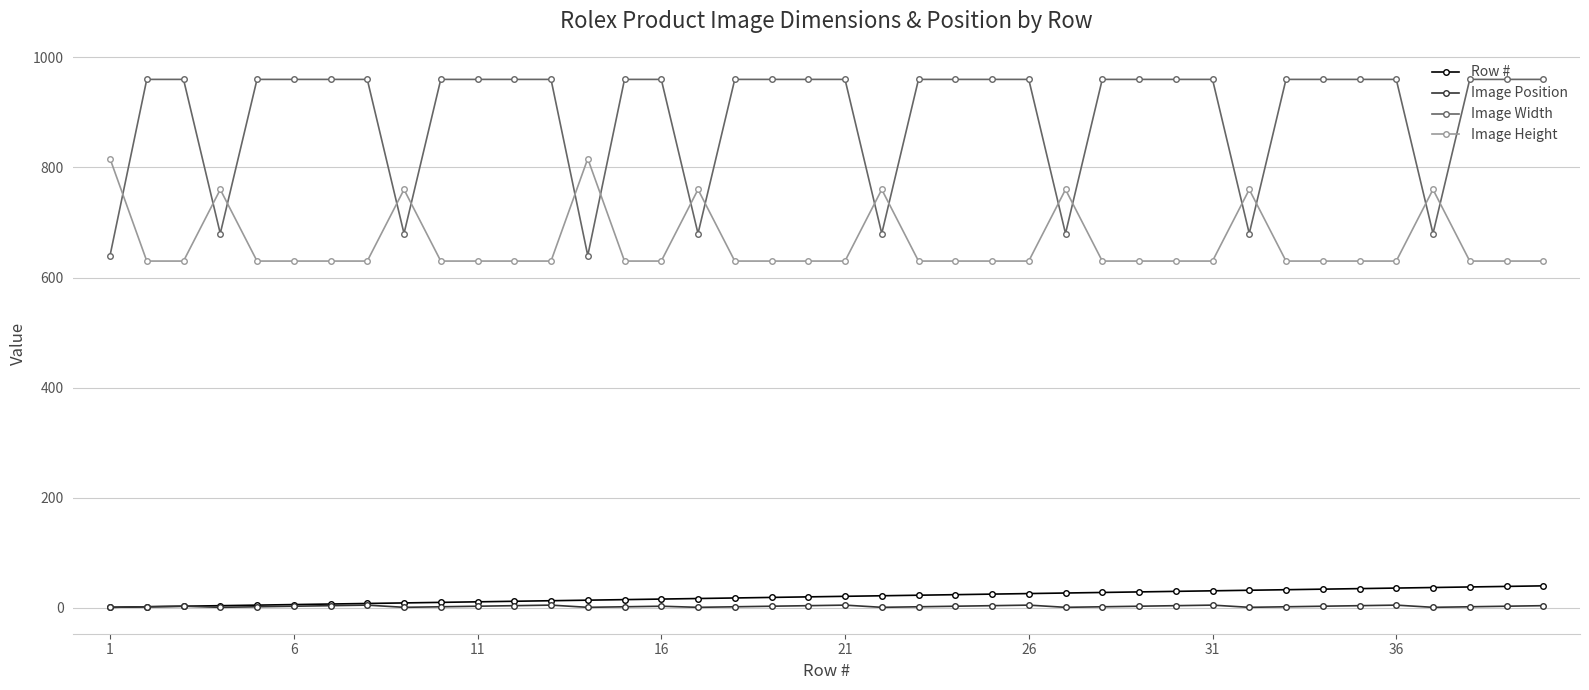

What is the value of the Image Position point at the 8th from the left?

5